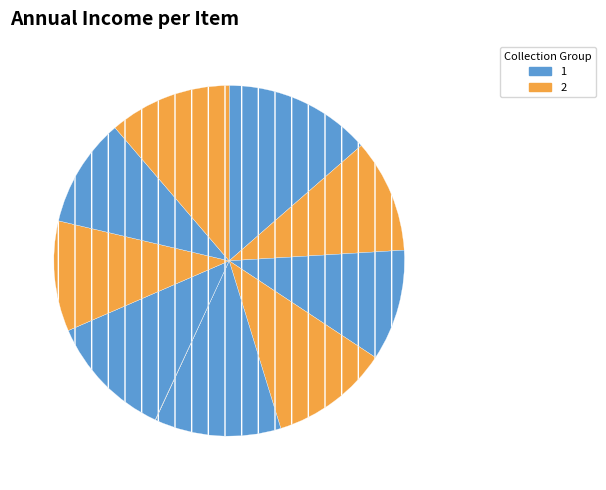

Is there a majority slice in this chart?

No